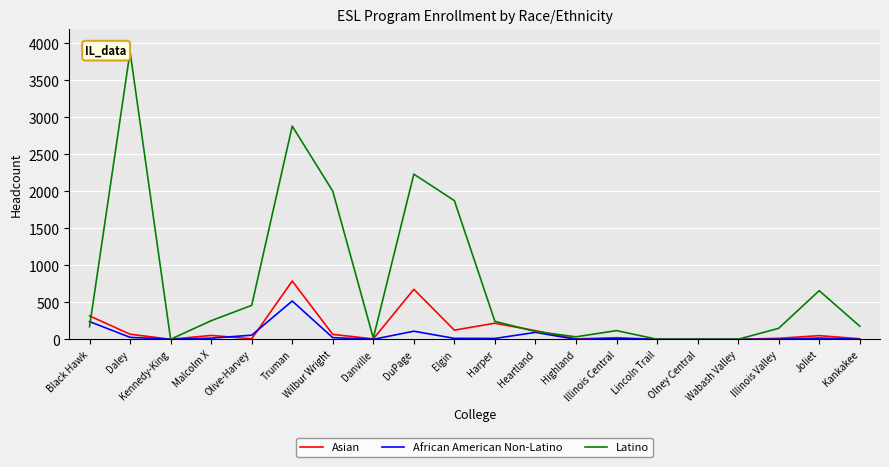

What is the maximum value for Latino?

3888